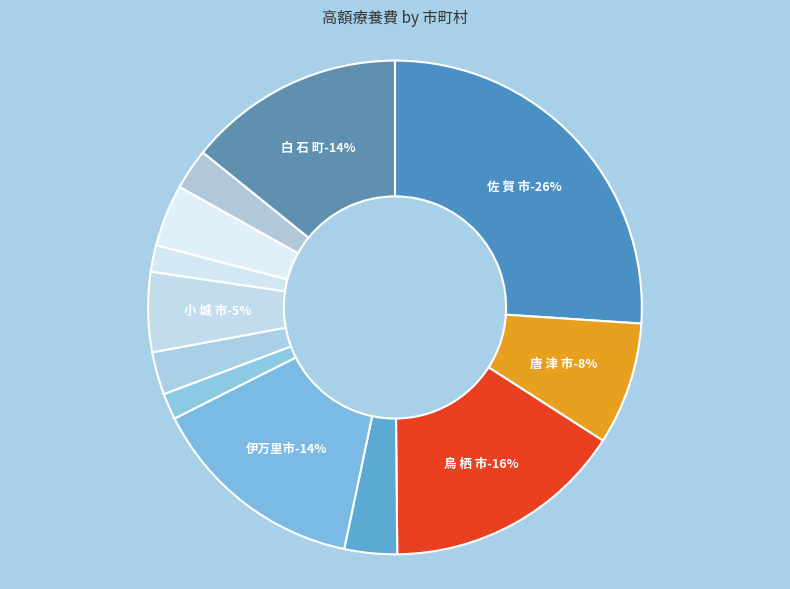

Between 小 城 市 and 伊万里市, which is larger?

伊万里市